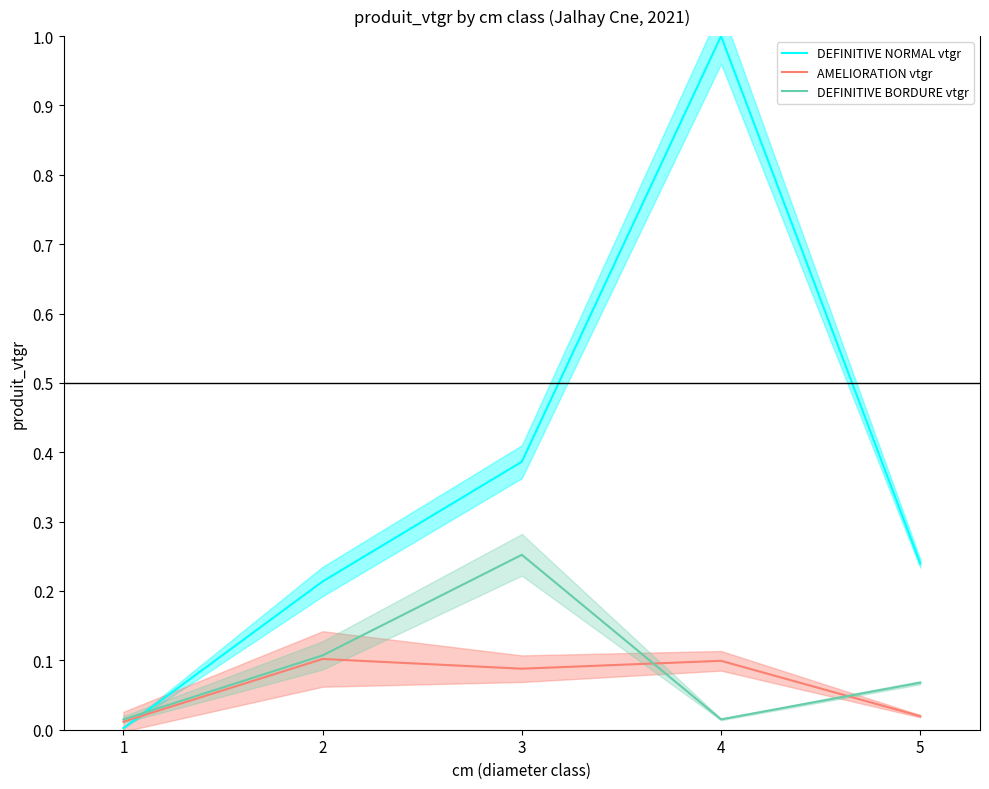

What is the difference between the maximum and second lowest values in the AMELIORATION vtgr series?

0.1